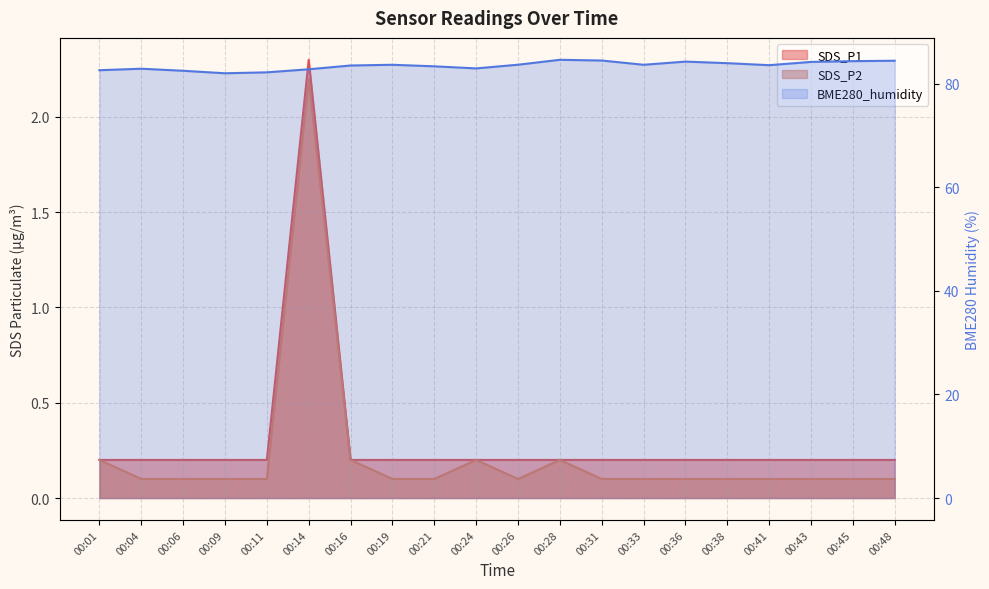

Reading left to right, extract all data points from this chart.

SDS_P1: 0.2	0.2	0.2	0.2	0.2	2.3	0.2	0.2	0.2	0.2	0.2	0.2	0.2	0.2	0.2	0.2	0.2	0.2	0.2	0.2
SDS_P2: 0.2	0.1	0.1	0.1	0.1	2.2	0.2	0.1	0.1	0.2	0.1	0.2	0.1	0.1	0.1	0.1	0.1	0.1	0.1	0.1
BME280_humidity: 82.6	82.9	82.5	82.0	82.2	82.8	83.5	83.6	83.3	82.9	83.7	84.6	84.5	83.6	84.2	84.0	83.6	84.2	84.3	84.4